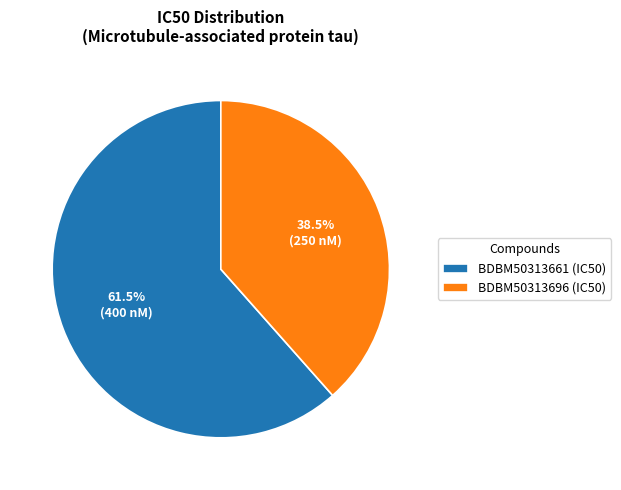

Does any single category account for the majority?

Yes